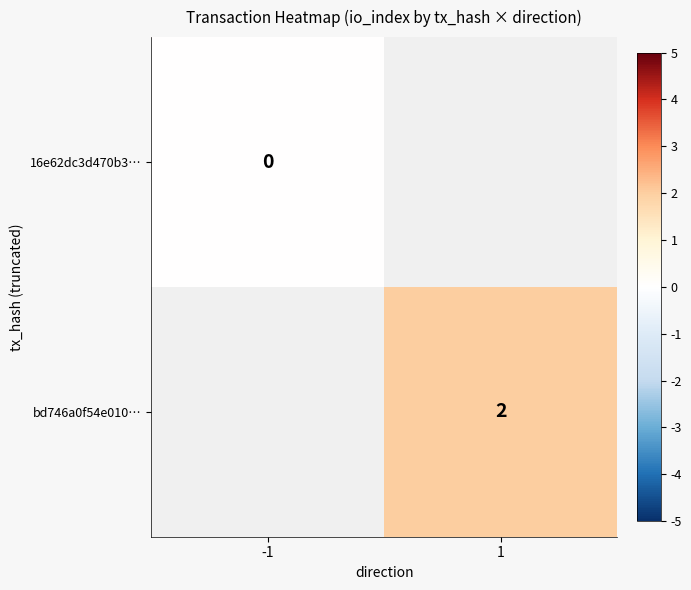

Is it true that bd746a0f54e010… equals 2 at 1?

True